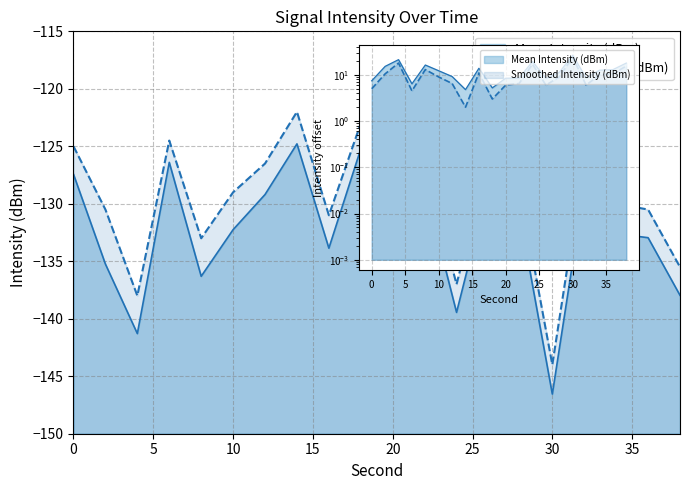

Which series changed the most between 22 and 26?

Smoothed Intensity (dBm)